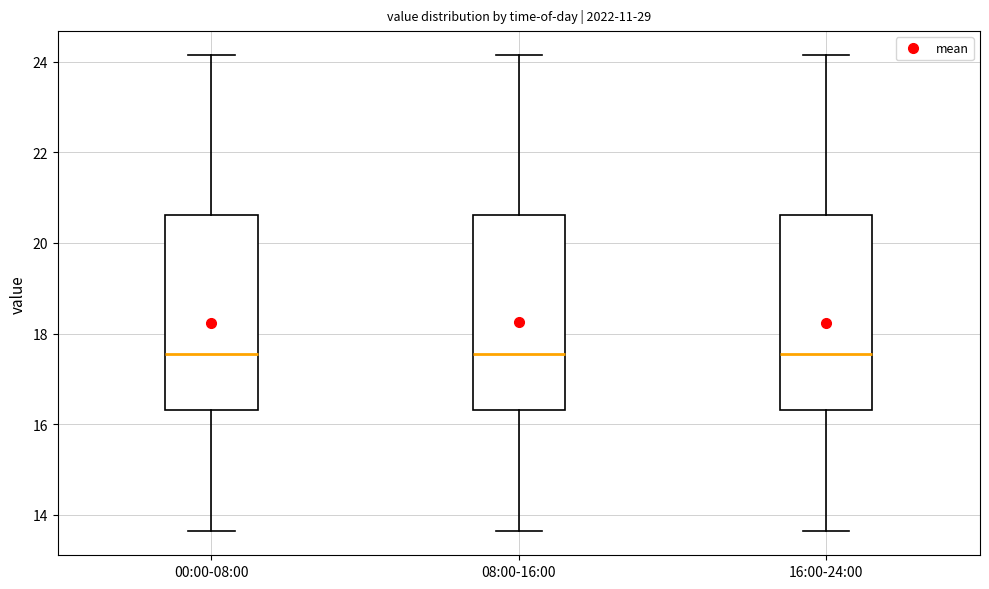

Reading left to right, transcribe this box plot: for each box, give where its median line is, the range the box spans, and where its two whiskers end, as read against the y-axis. The values are not printed on the chart, so give them approximately, as read against the axis.

00:00-08:00: median 17.6, box 16.4 to 20.6, whiskers 13.6 to 24.2
08:00-16:00: median 17.6, box 16.4 to 20.6, whiskers 13.6 to 24.2
16:00-24:00: median 17.6, box 16.4 to 20.6, whiskers 13.6 to 24.2